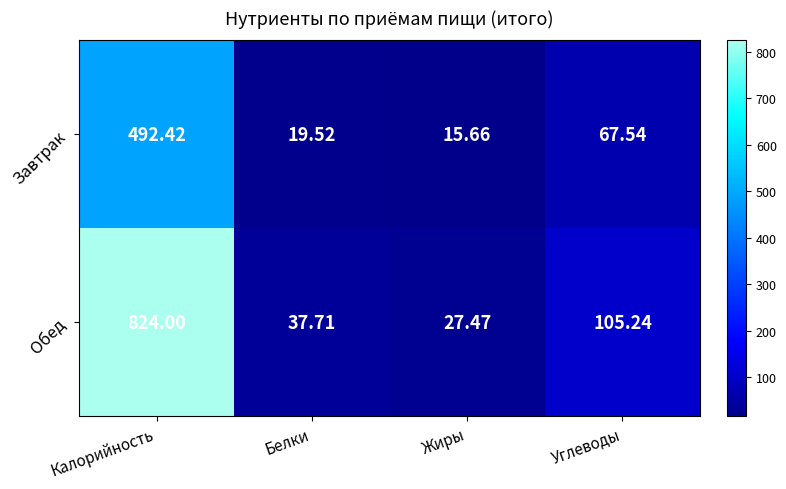

Rank the series by their maximum value, from lowest to highest.

Завтрак, Обед